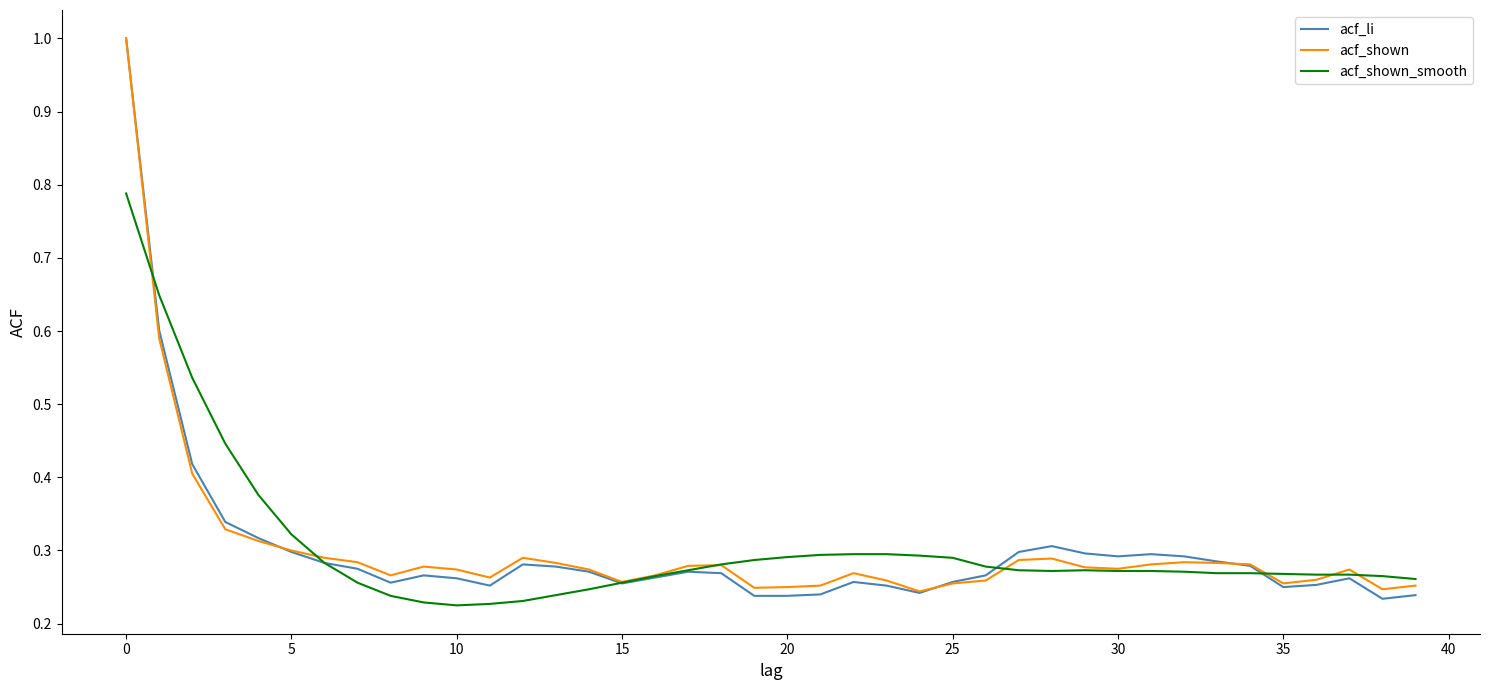

What is the value of the acf_li point at the 19th from the left?

0.3